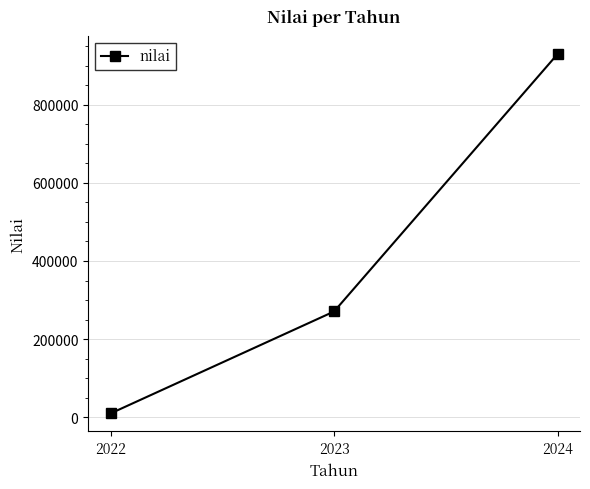

Is this an area chart (filled region under the line)?

No